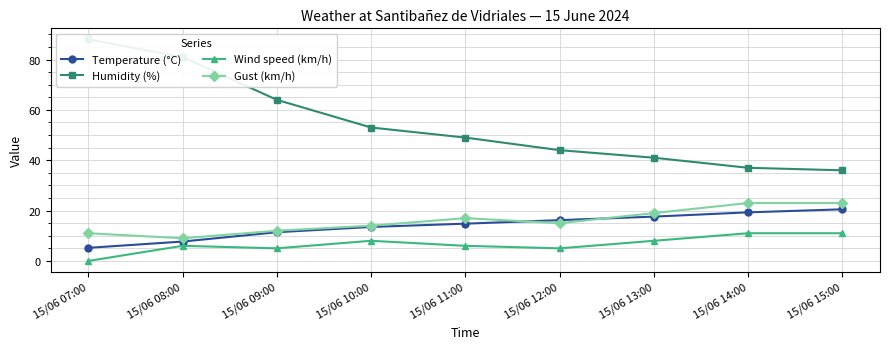

What is the difference between the maximum and minimum values in the Wind speed (km/h) series?

11.0